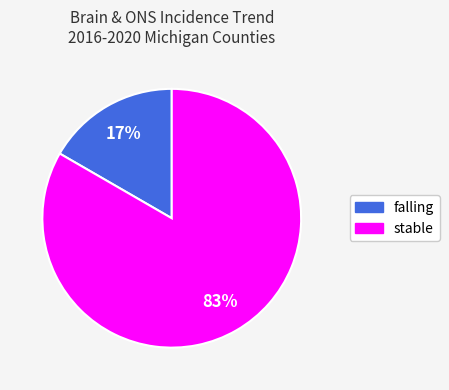

To the nearest percent, what is the average slice percentage?

50%